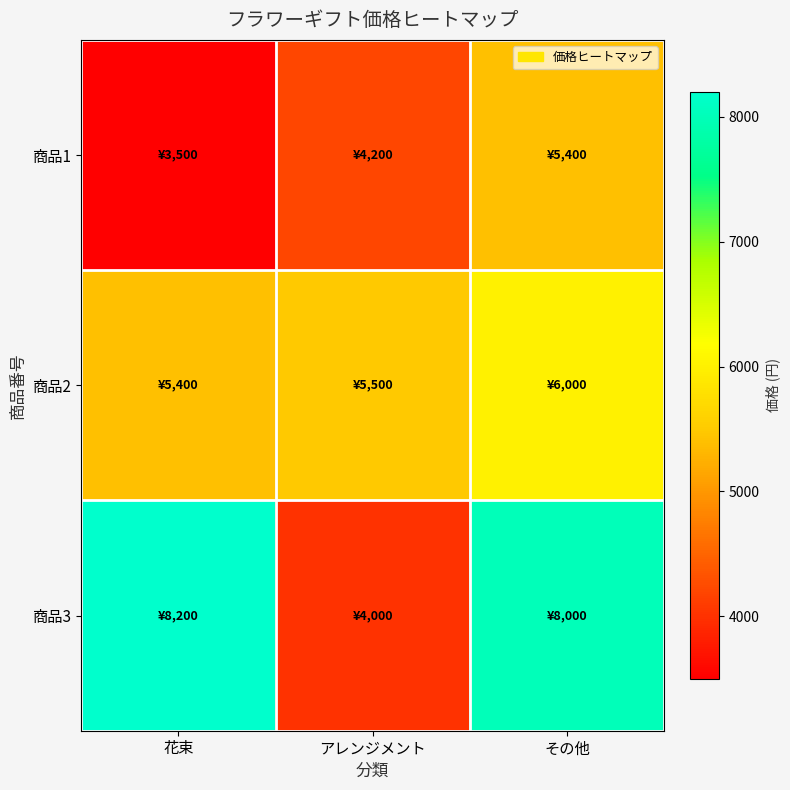

Between 花束 and アレンジメント, which series saw the biggest shift?

商品3